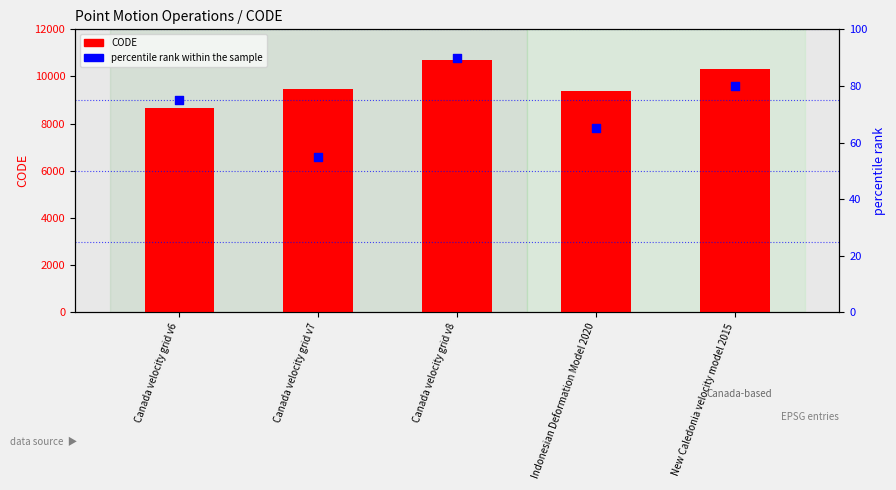

What are all the series names shown in the legend?

CODE, percentile rank within the sample